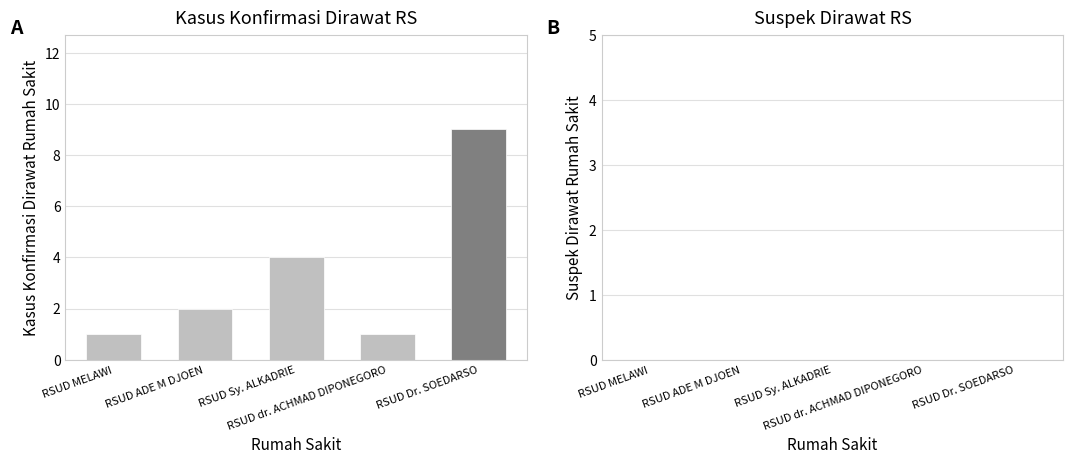

What position from the right is RSUD MELAWI?

5